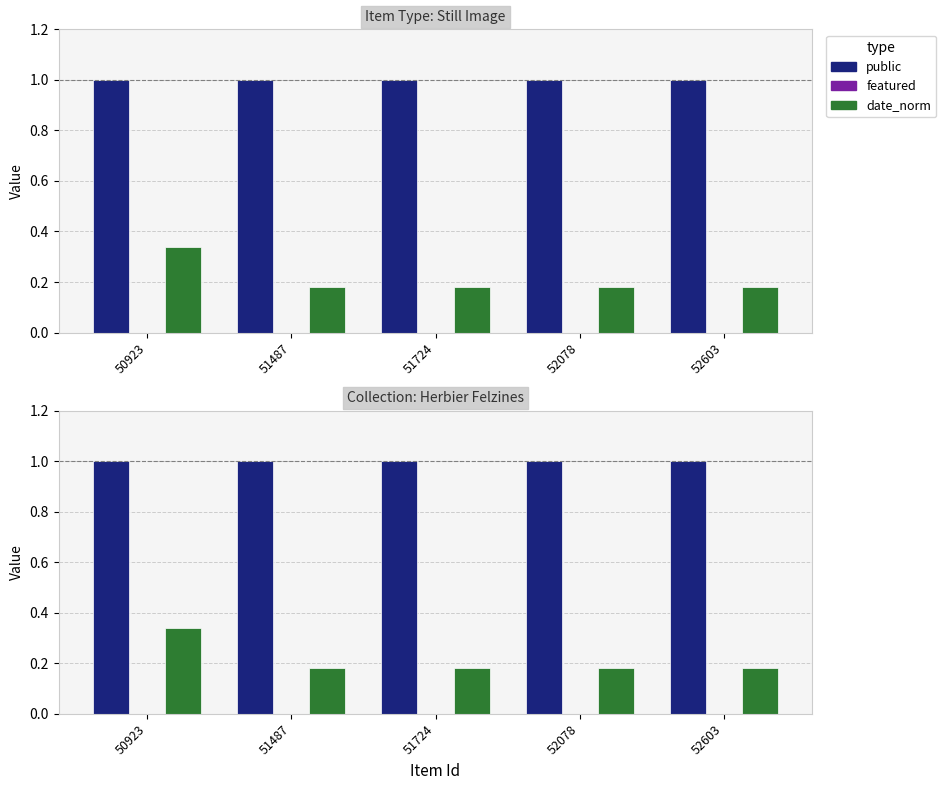

Which series changed the most between 50923 and 51487?

date_norm